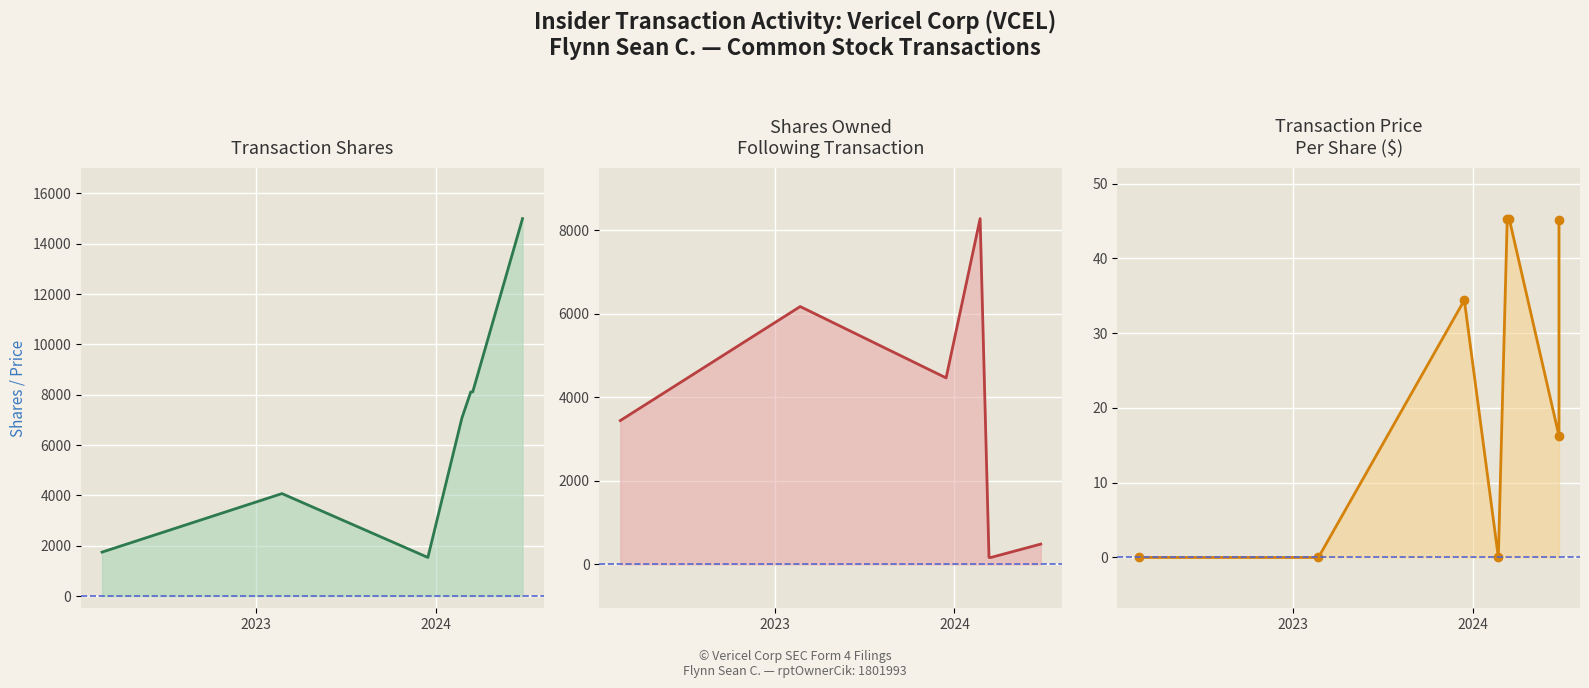

Where is the first local maximum for sharesOwnedFollowingTransaction_line?

2023